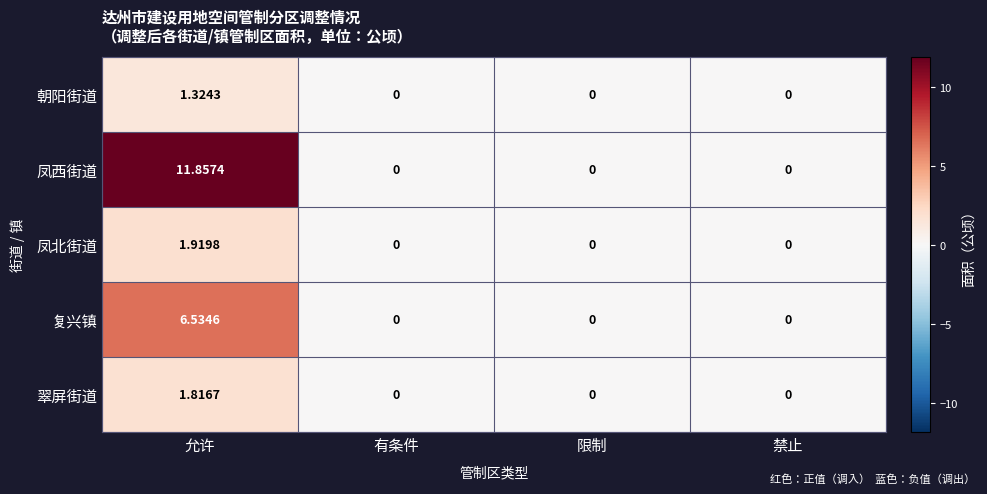

What is the maximum value shown in the chart?

11.9